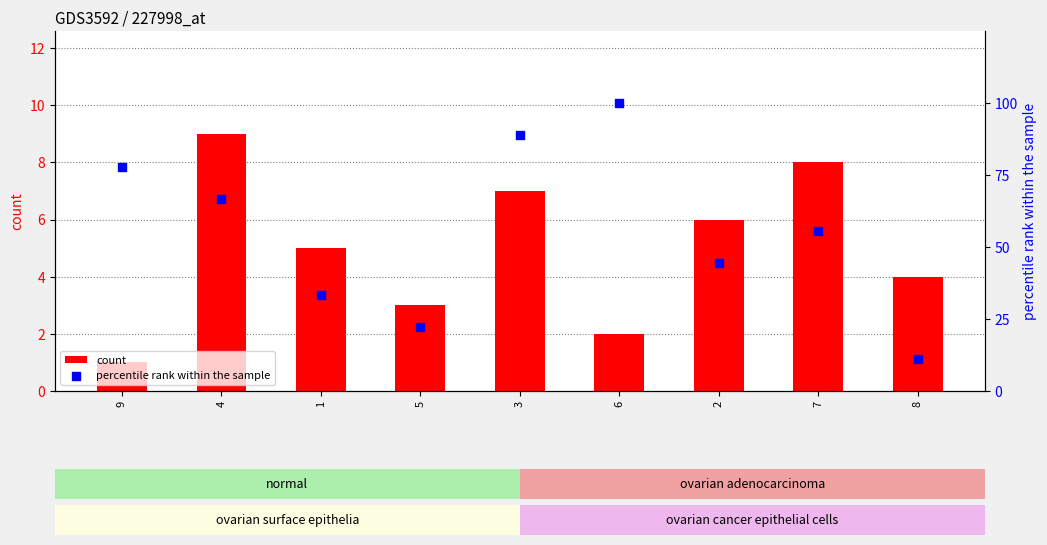

Which series contains the highest Y value?

percentile rank within the sample